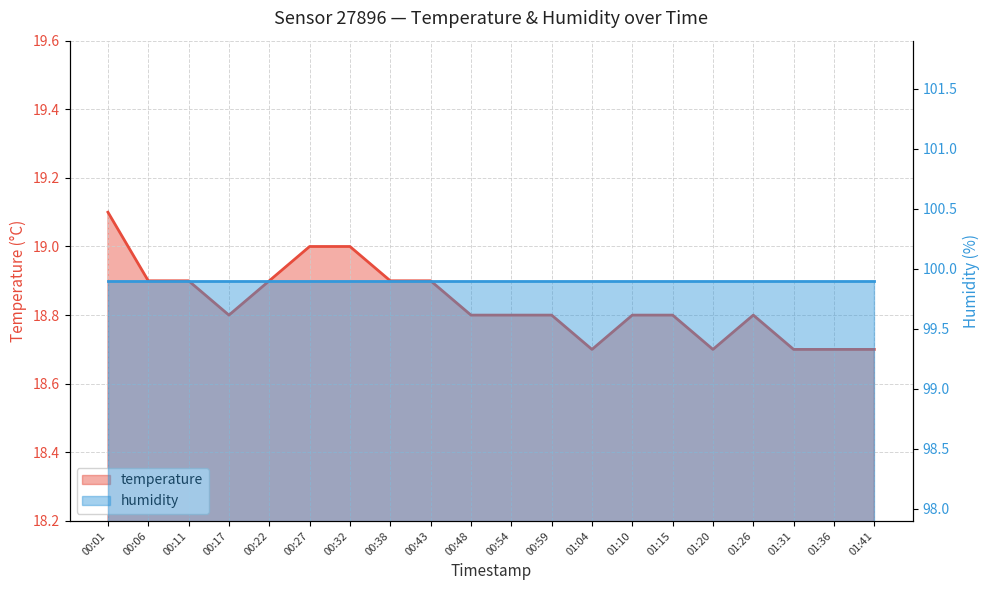

What is the label of the 14th point from the right?

00:32